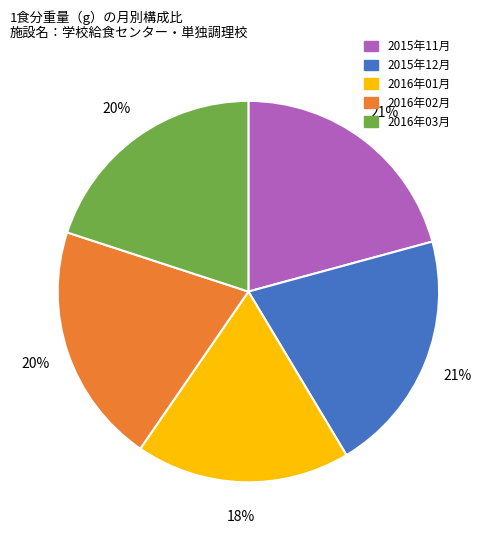

Is there a majority slice in this chart?

No